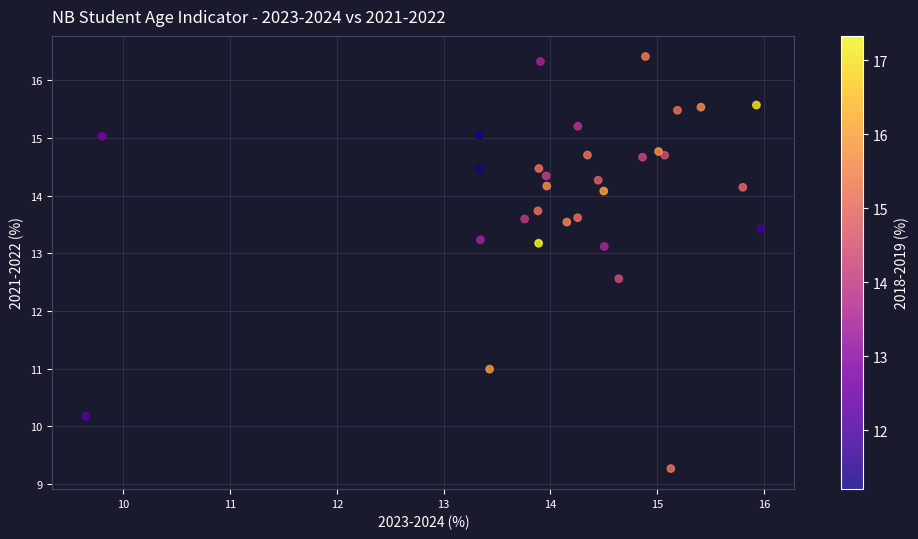

What Y value in the scatter plot is closest to 12?

12.6